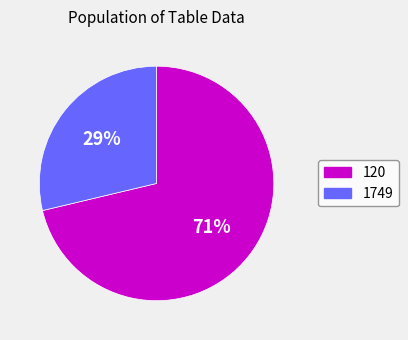

Does any single category account for the majority?

Yes